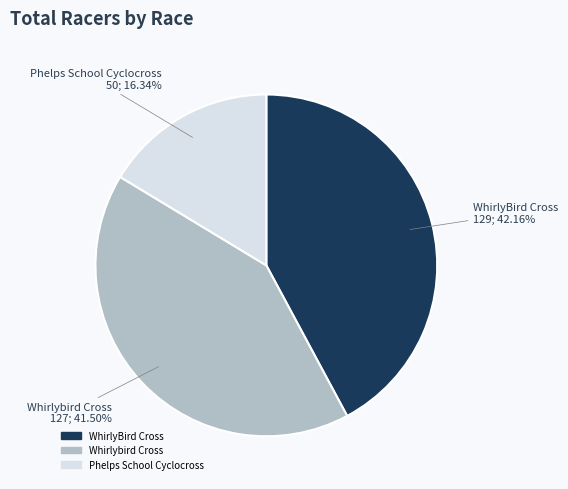

To the nearest percent, what is the average slice percentage?

33%